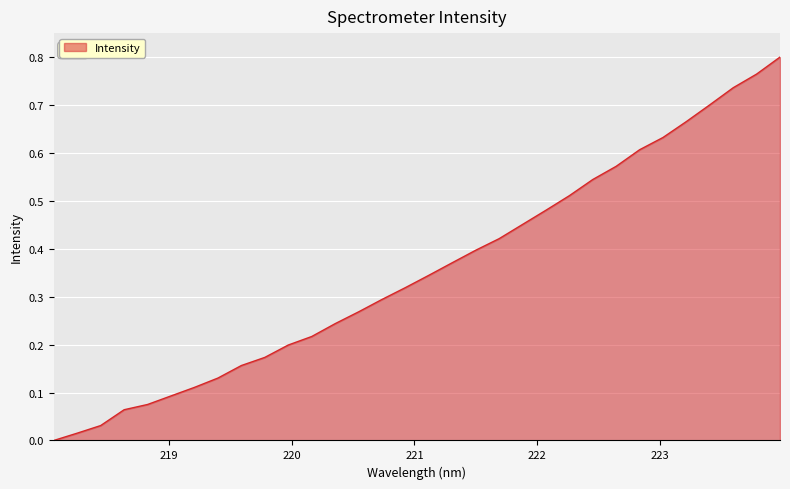

Does the chart have visible grid lines?

Yes